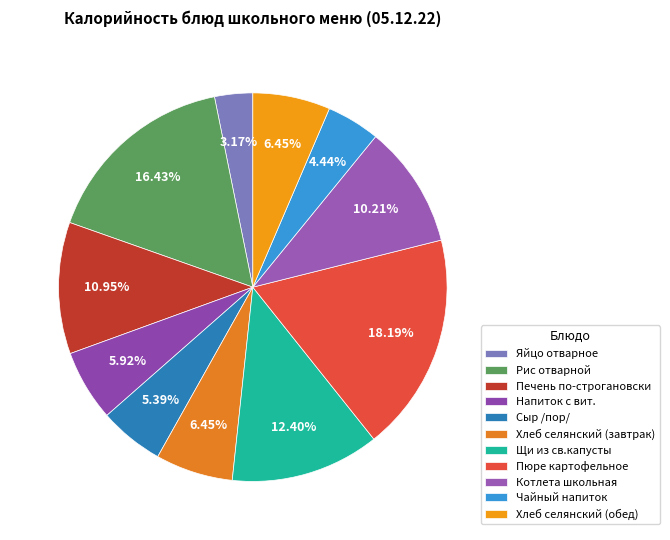

To the nearest percent, what portion does Яйцо отварное represent?

3%